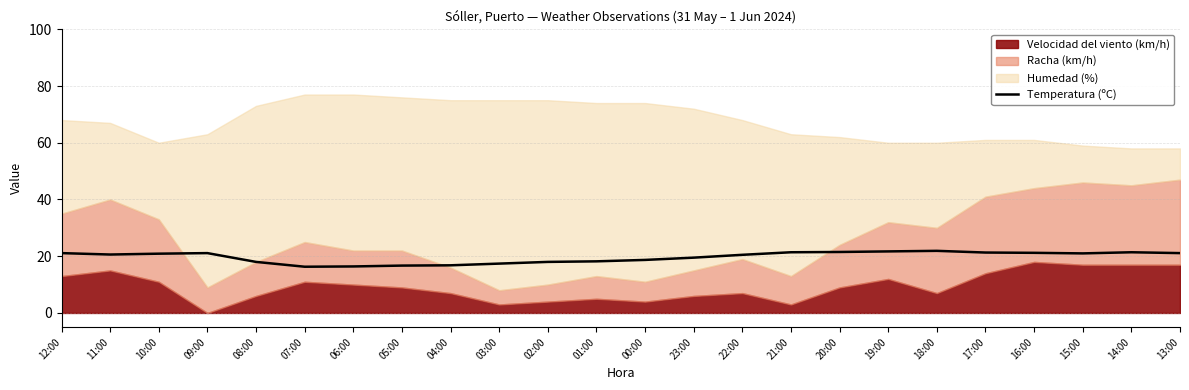

Is it true that Temperatura (ºC) equals 36.1 at 21:00?

False